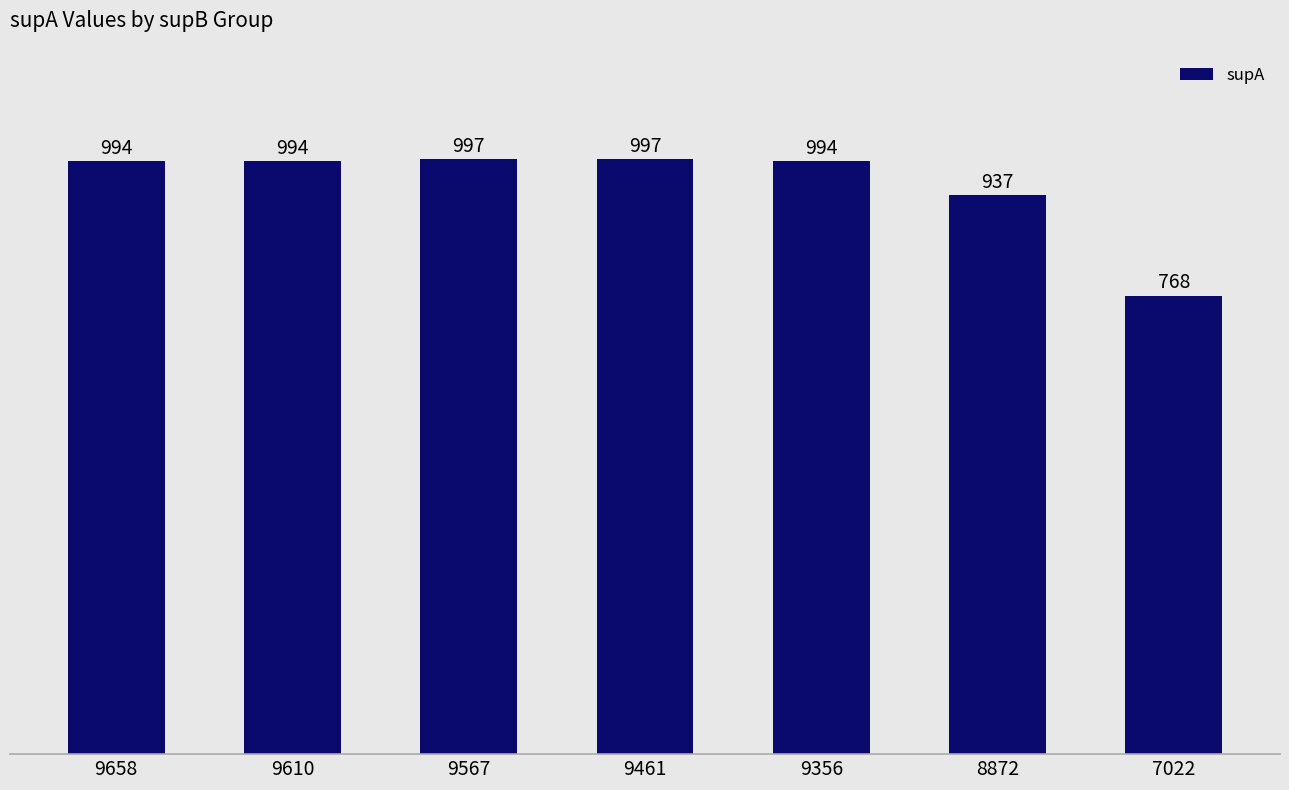

What is the difference between the values at 8872 and 9461?

60